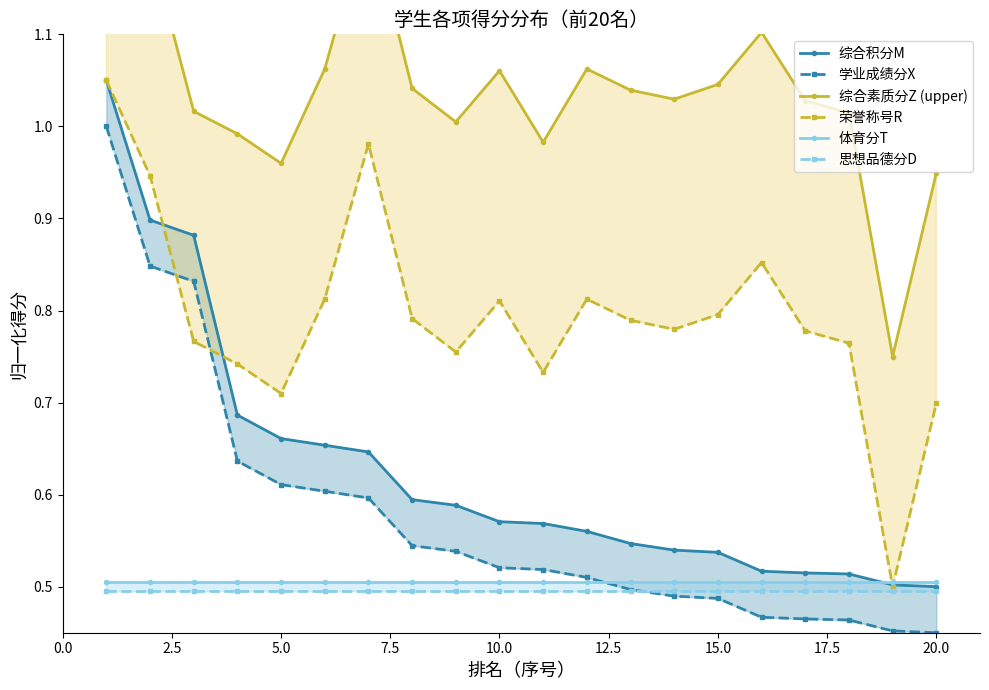

What is the maximum value for 综合素质分Z (upper)?

1.3